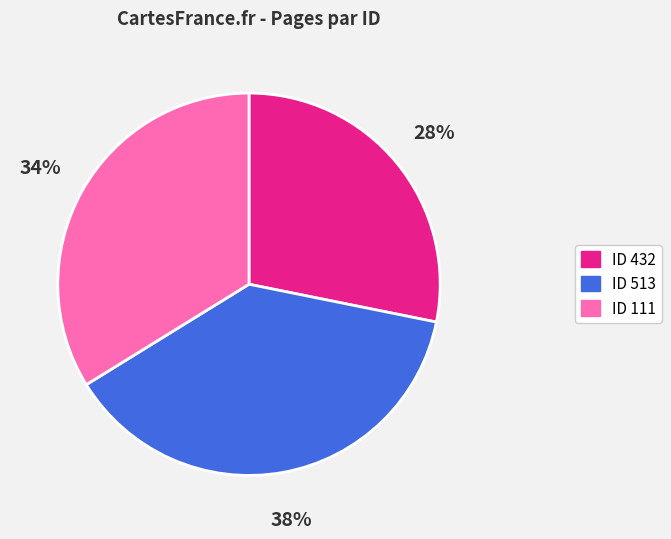

Is there a majority slice in this chart?

No